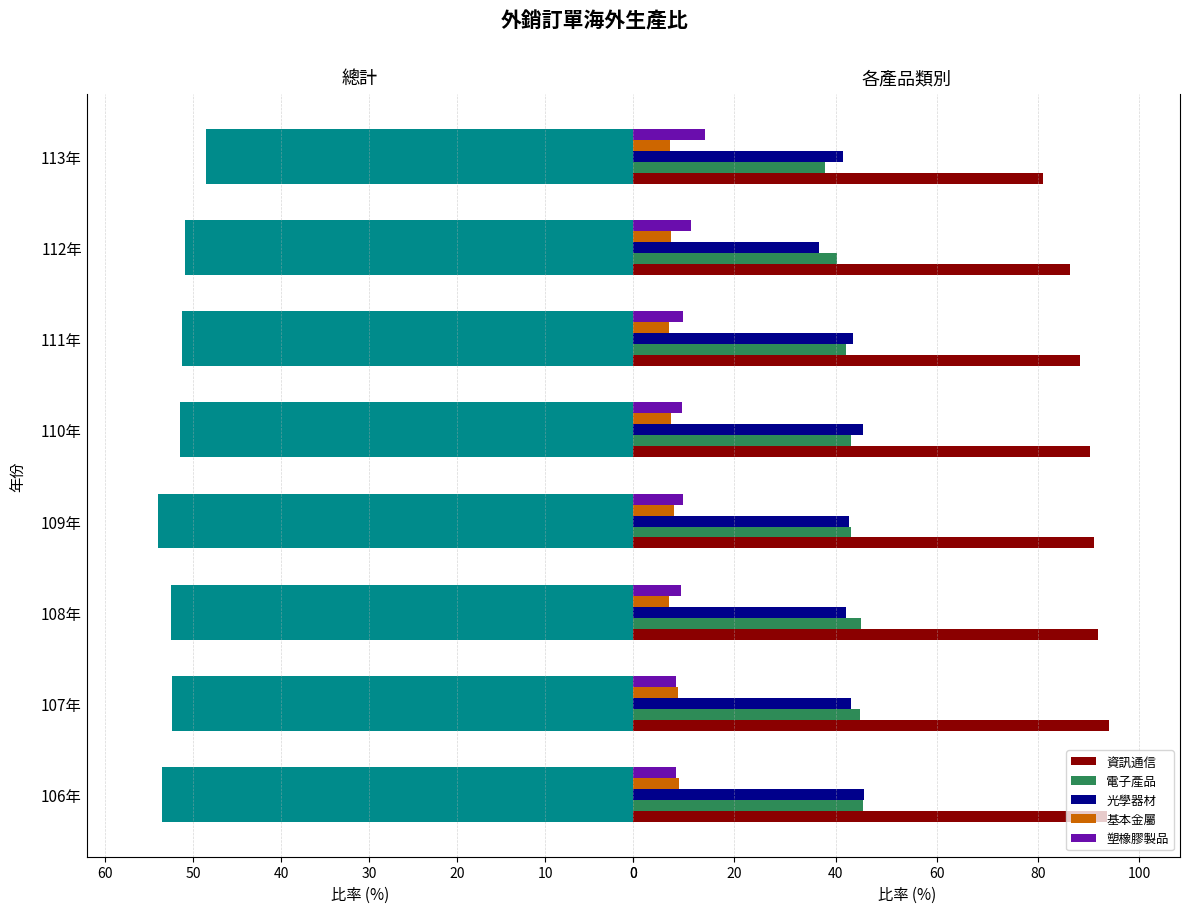

How many bars are there in each group?

6